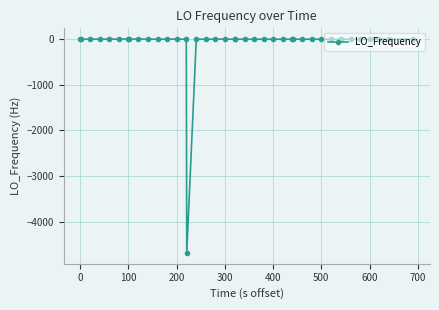

What is the sum of all values?

-4662.7